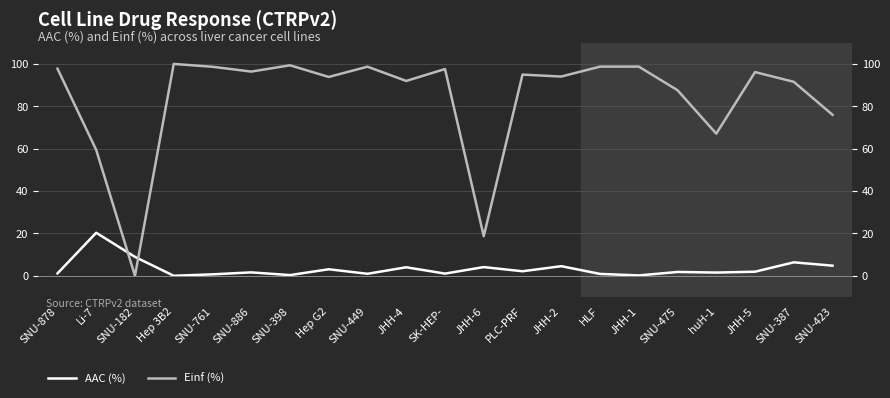

Between PLC-PRF and SNU-423, which series saw the biggest shift?

Einf (%)